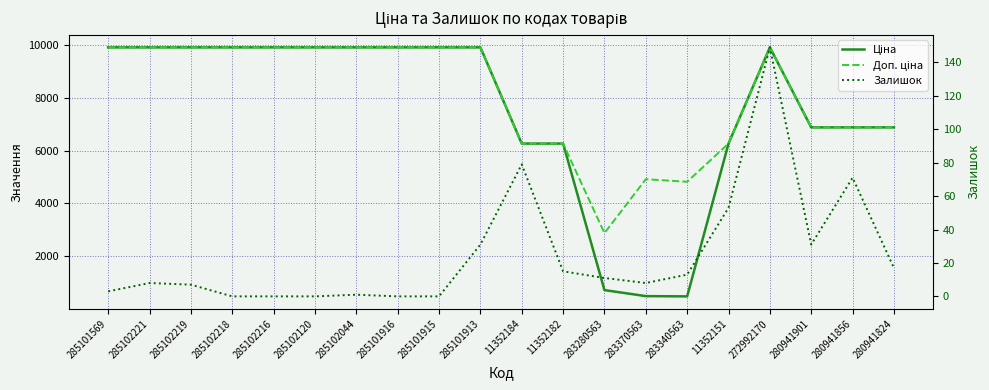

What is the approximate value of Залишок at 272992170?

149.0